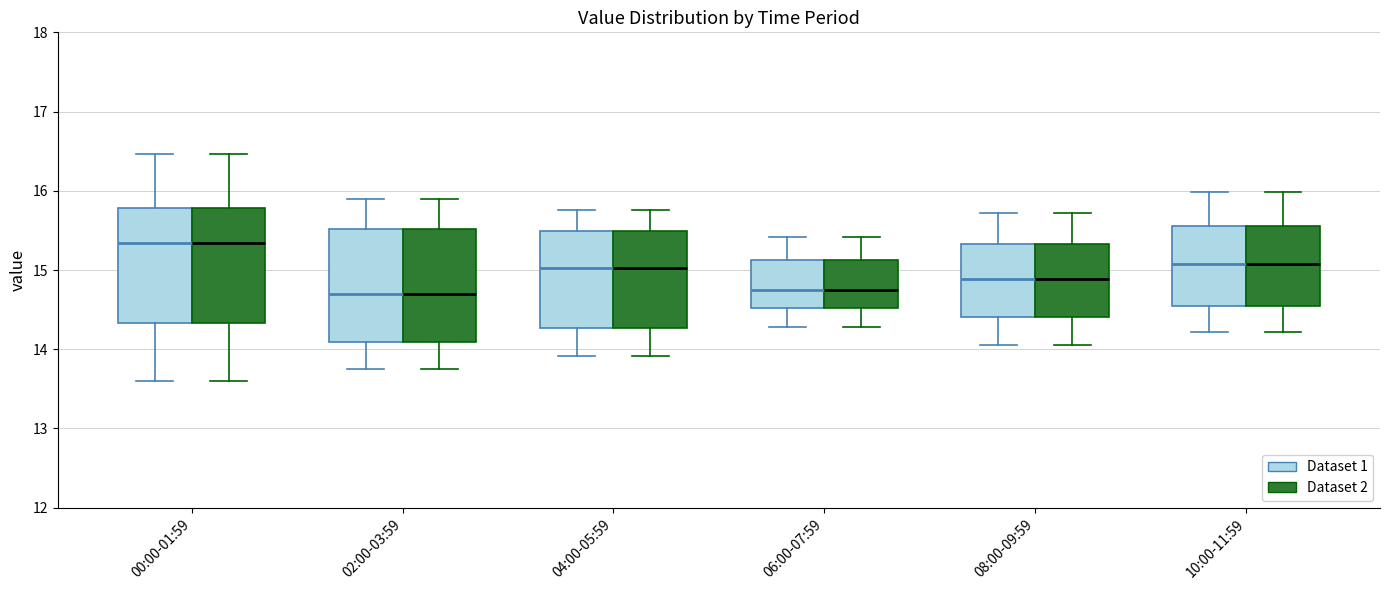

Reading left to right, read every box against the y-axis: the position of its median line, the range the box covers, and the ends of its whiskers. The values are not printed on the chart, so give them approximately, as read against the axis.

00:00-01:59 (Dataset 1): median 15.3, box 14.3 to 15.8, whiskers 13.6 to 16.5
00:00-01:59 (Dataset 2): median 15.3, box 14.3 to 15.8, whiskers 13.6 to 16.5
02:00-03:59 (Dataset 1): median 14.7, box 14.1 to 15.5, whiskers 13.8 to 15.9
02:00-03:59 (Dataset 2): median 14.7, box 14.1 to 15.5, whiskers 13.8 to 15.9
04:00-05:59 (Dataset 1): median 15.0, box 14.3 to 15.5, whiskers 13.9 to 15.8
04:00-05:59 (Dataset 2): median 15.0, box 14.3 to 15.5, whiskers 13.9 to 15.8
06:00-07:59 (Dataset 1): median 14.8, box 14.5 to 15.1, whiskers 14.3 to 15.4
06:00-07:59 (Dataset 2): median 14.8, box 14.5 to 15.1, whiskers 14.3 to 15.4
08:00-09:59 (Dataset 1): median 14.9, box 14.4 to 15.3, whiskers 14.1 to 15.7
08:00-09:59 (Dataset 2): median 14.9, box 14.4 to 15.3, whiskers 14.1 to 15.7
10:00-11:59 (Dataset 1): median 15.1, box 14.5 to 15.6, whiskers 14.2 to 16.0
10:00-11:59 (Dataset 2): median 15.1, box 14.5 to 15.6, whiskers 14.2 to 16.0